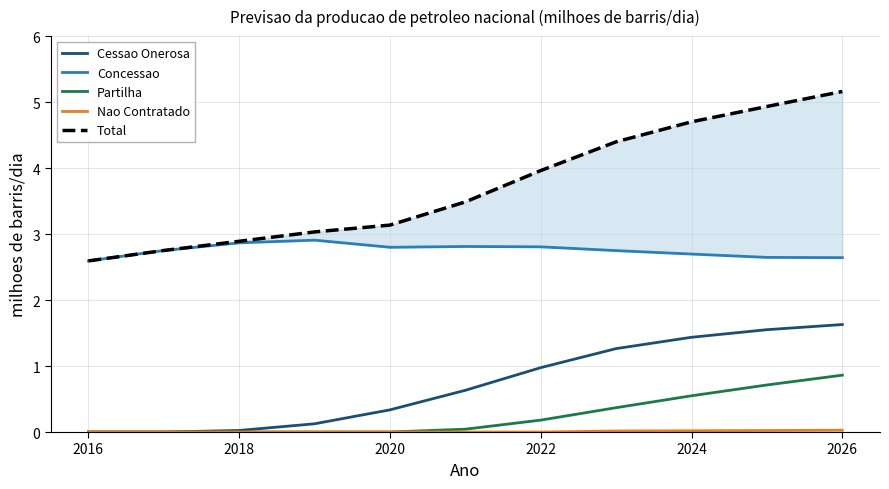

What are all the series names shown in the legend?

Cessao Onerosa, Concessao, Partilha, Nao Contratado, Total